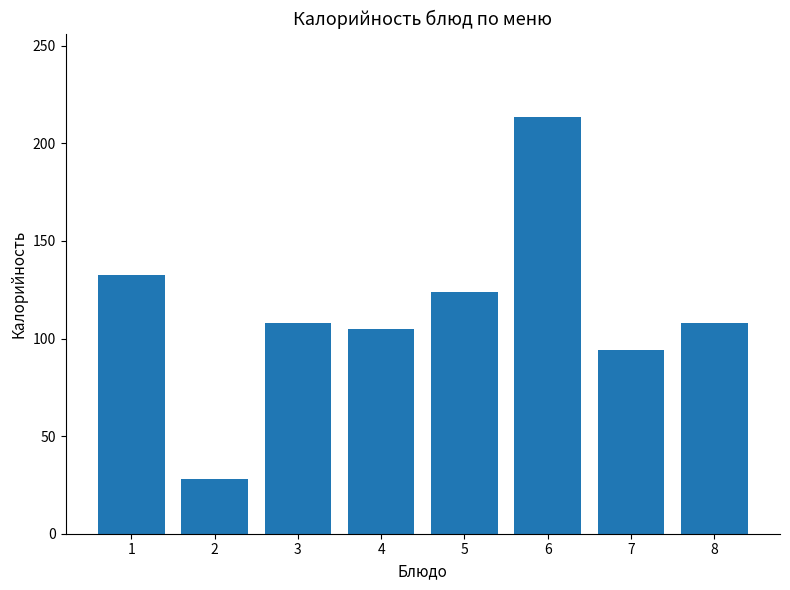

What is the approximate value at 1?

132.4